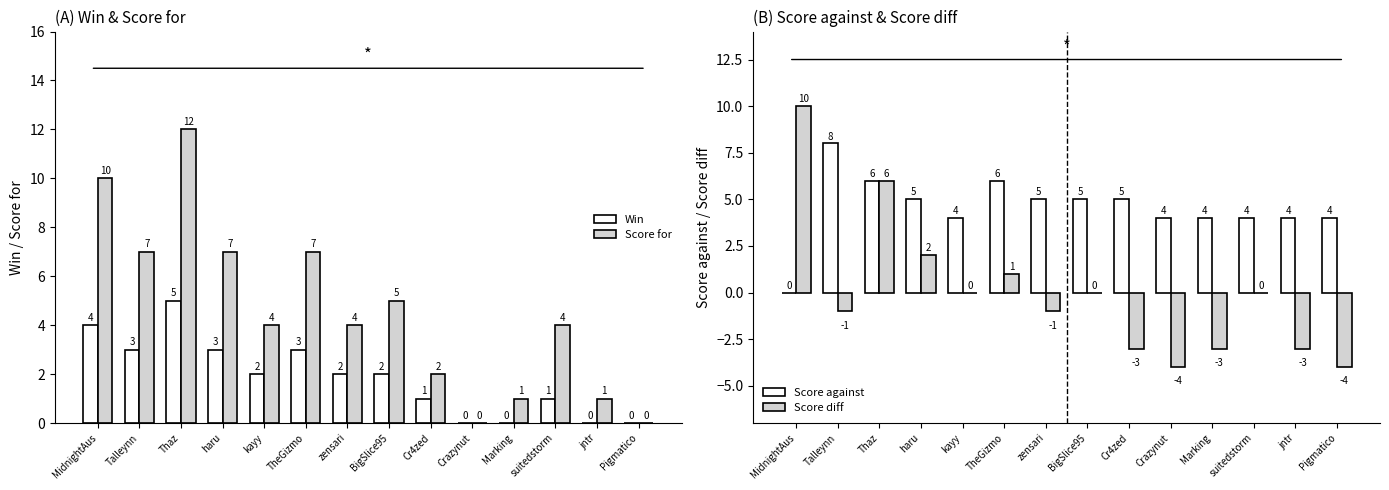

What is the difference between the second highest and second lowest values in the Score for series?

10